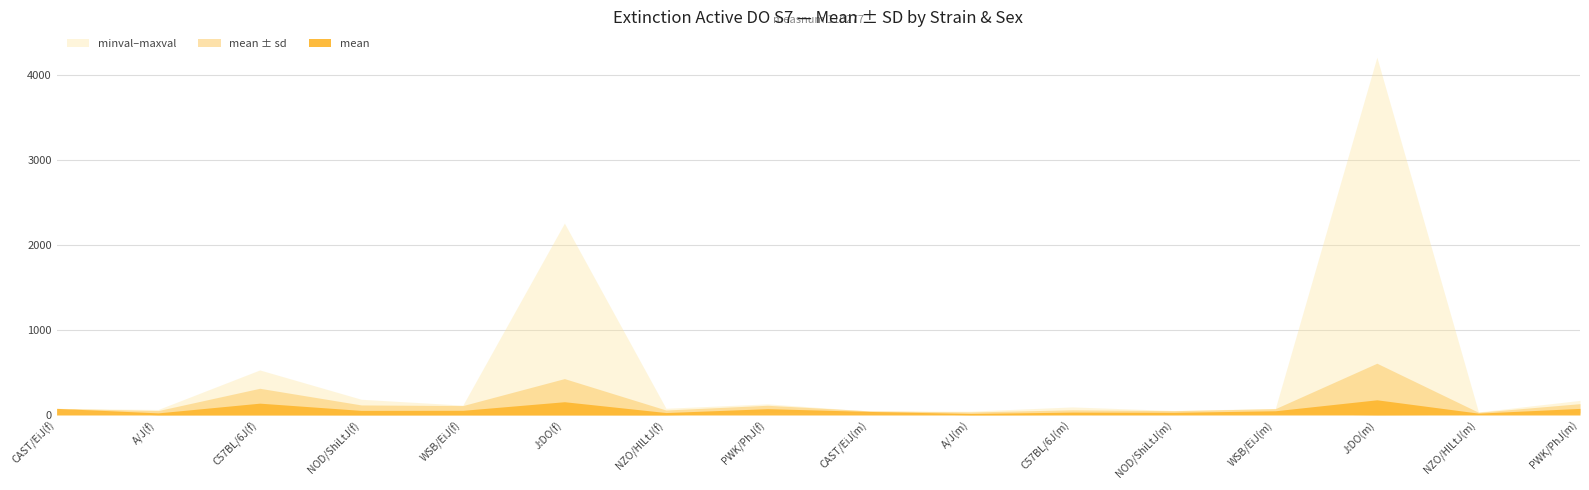

Rank the series by their maximum value, from lowest to highest.

minval, mean, sd, maxval